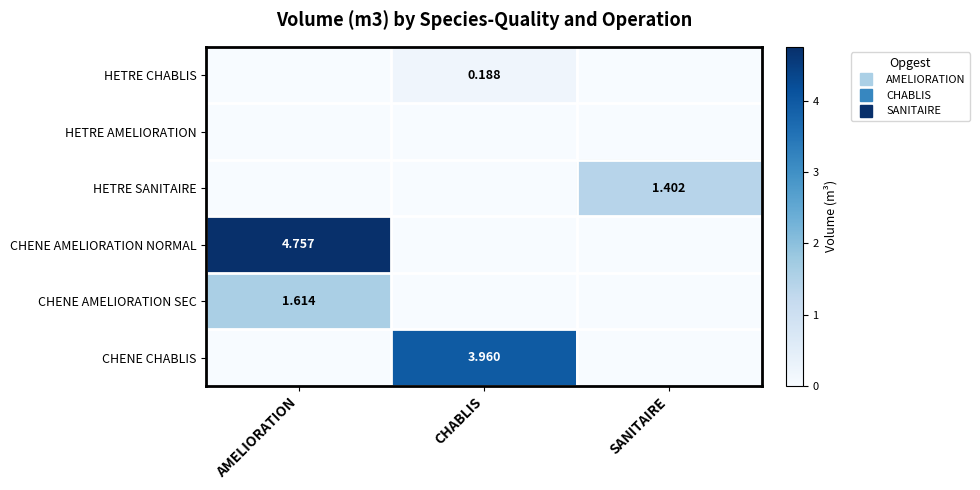

Which series has the largest range (max minus min)?

CHENE AMELIORATION NORMAL